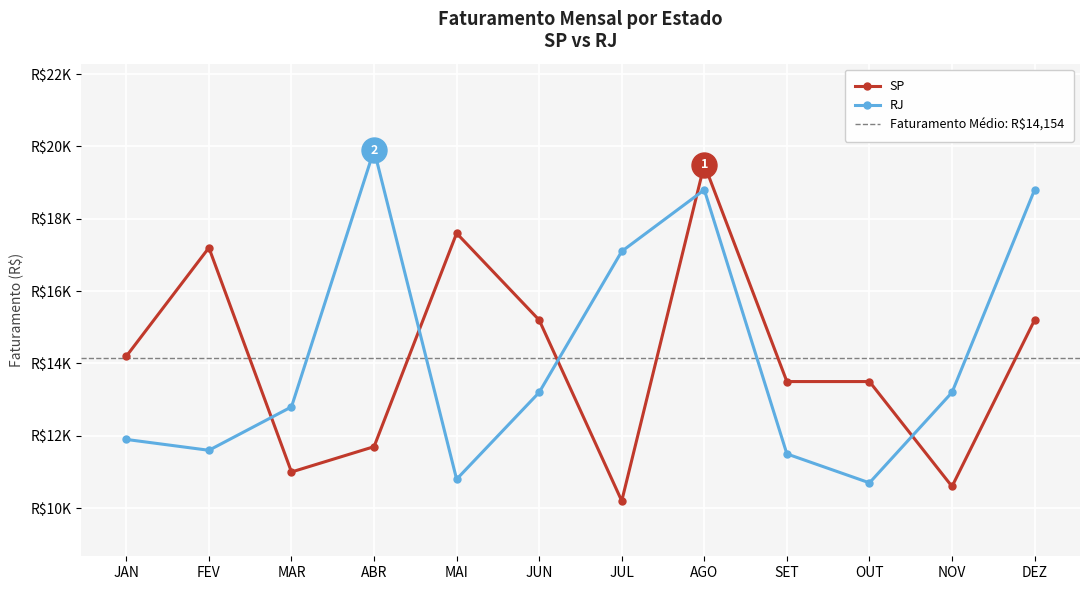

How many values in the SP series exceed 14200?

5